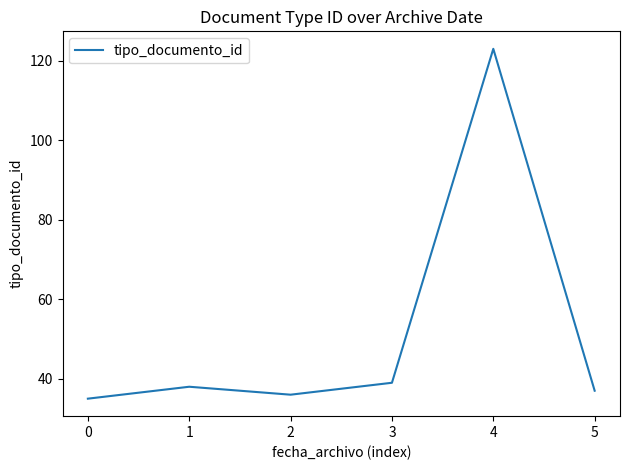

What is the difference between the values at 4 and 5?

86